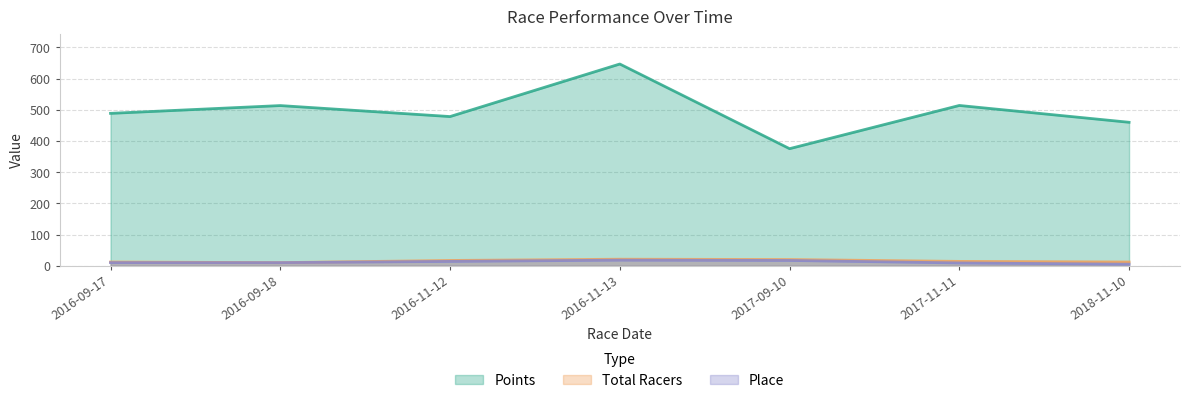

Which has a higher value, 2017-11-11 or 2017-09-10?

2017-11-11